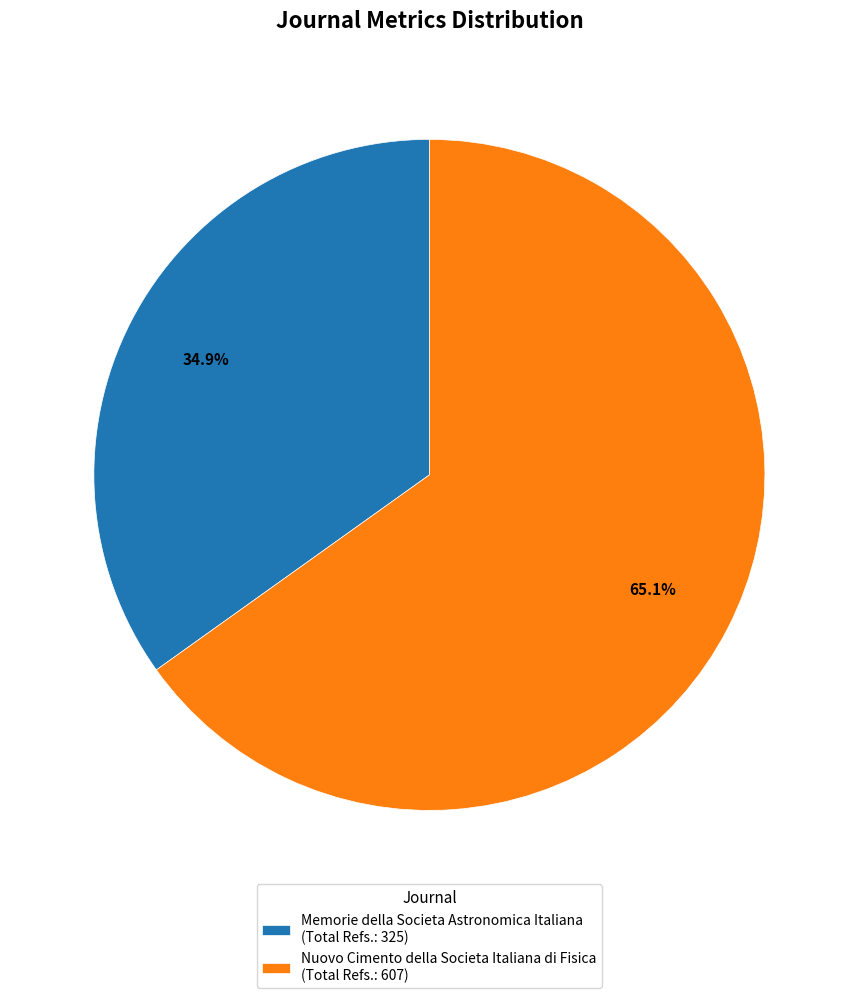

Which has a higher value, Memorie della Societa Astronomica Italiana (Total Refs.: 325) or Nuovo Cimento della Societa Italiana di Fisica (Total Refs.: 607)?

Nuovo Cimento della Societa Italiana di Fisica (Total Refs.: 607)